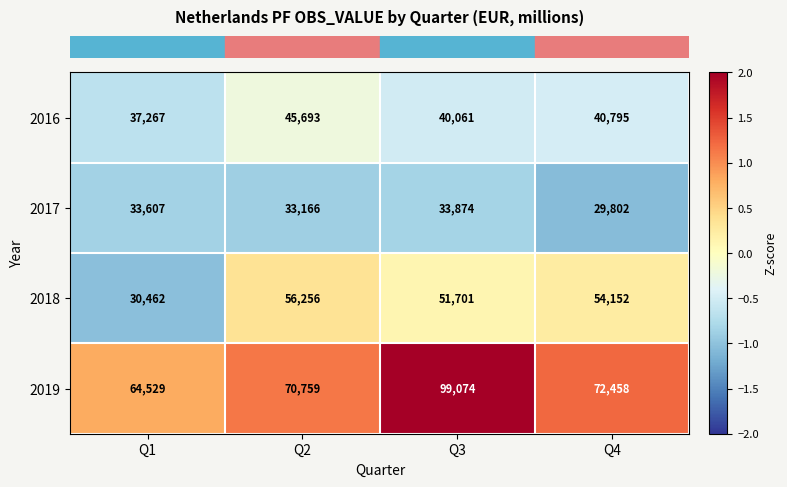

The 2019 series shows 144394 at Q3. True or false?

False